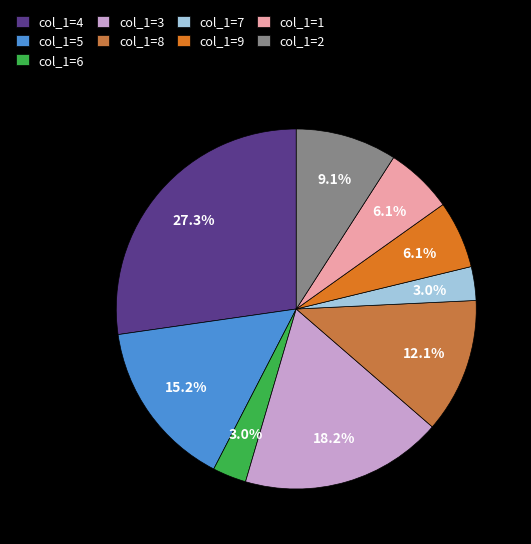

What portion of the pie excludes col_1=5?

84.8%